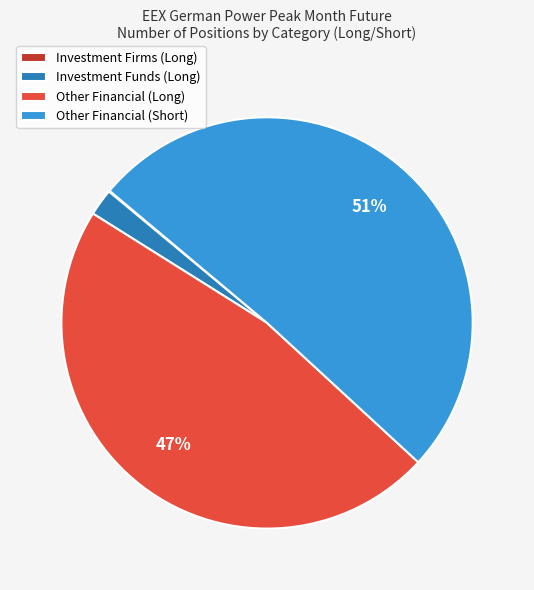

To the nearest percent, what portion does Other Financial (Long) represent?

47%